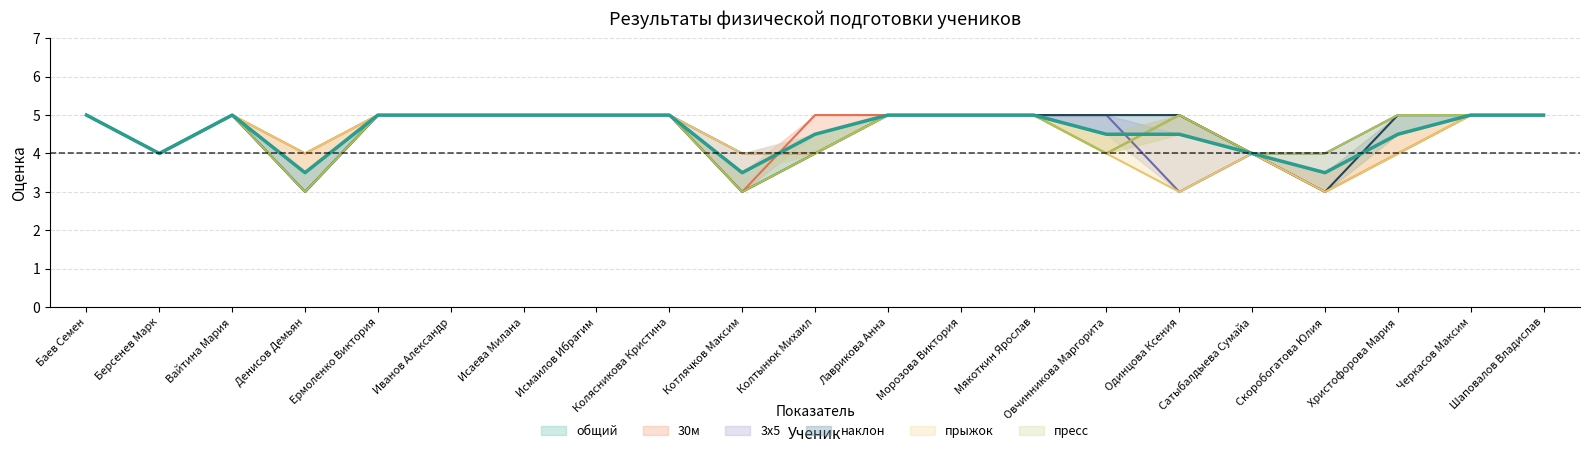

At Вайтина Мария, list the series in order from smallest to largest.

общий, 30м, 3х5, наклон, прыжок, пресс